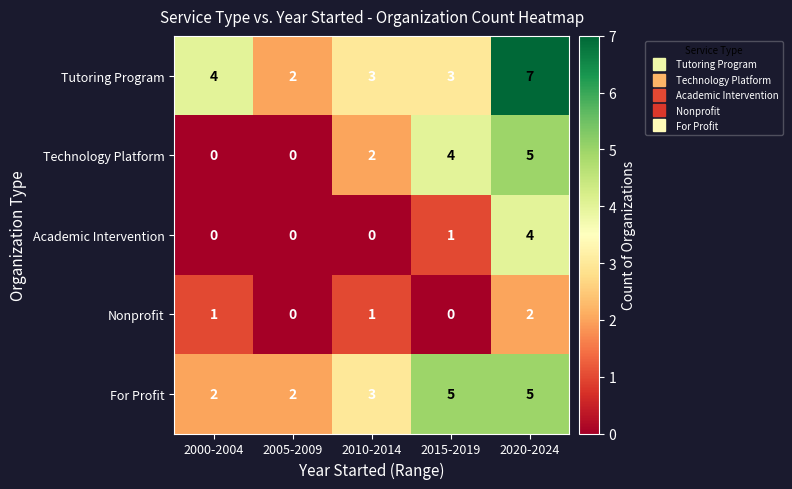

Which series changed the most between 2000-2004 and 2010-2014?

Technology Platform